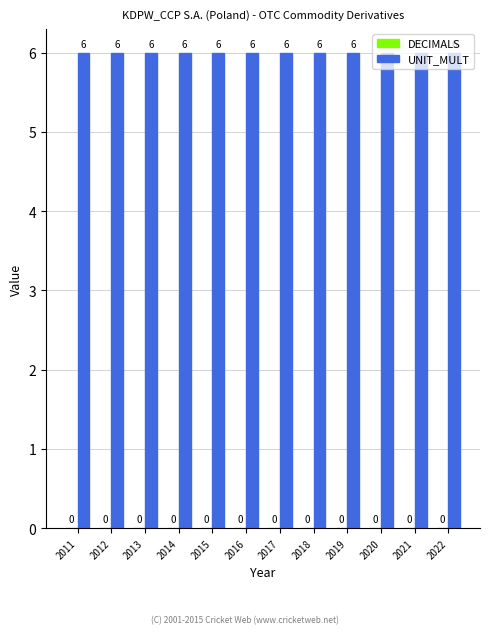

What are all the series names shown in the legend?

DECIMALS, UNIT_MULT